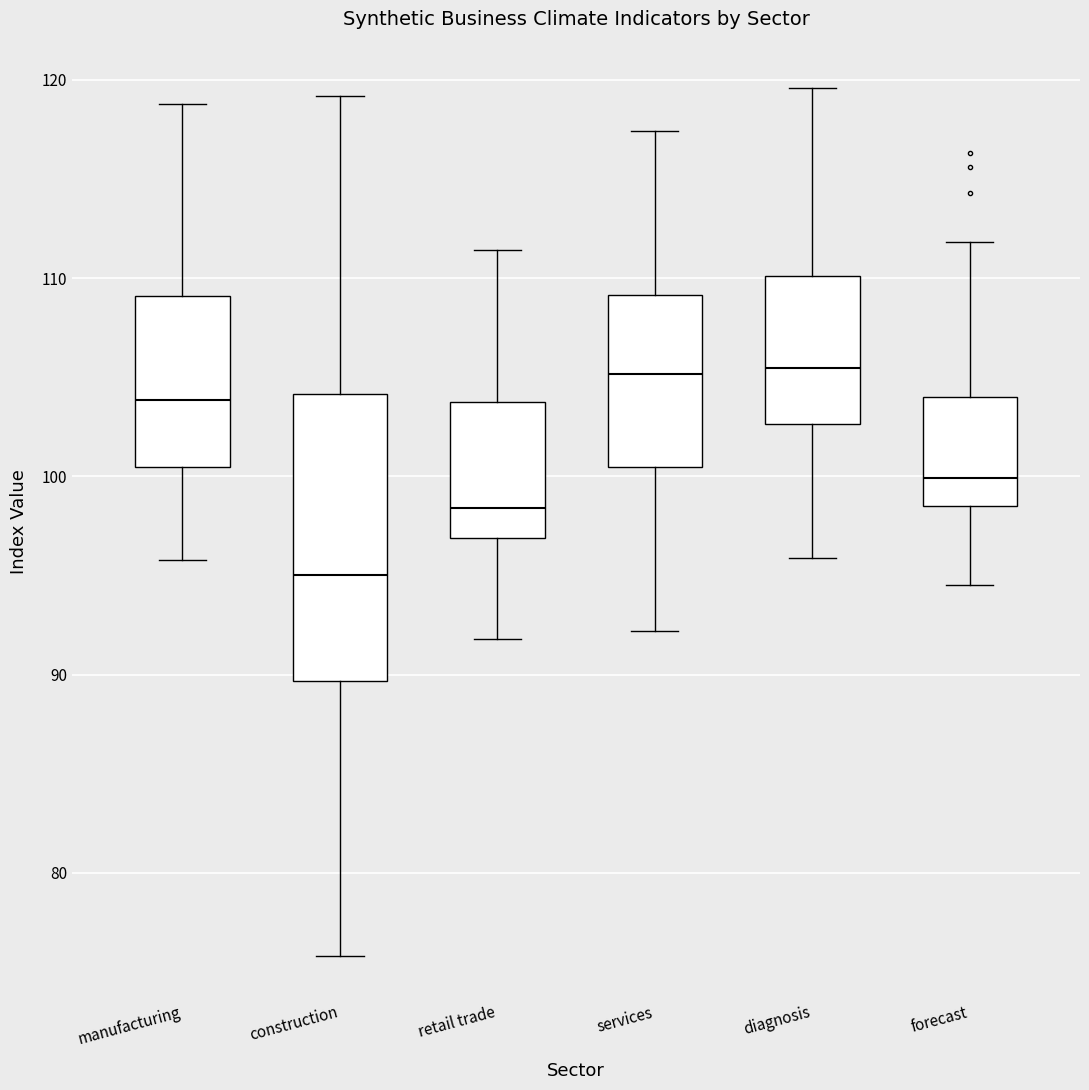

Reading left to right, read every box against the y-axis: the position of its median line, the range the box covers, and the ends of its whiskers. The values are not printed on the chart, so give them approximately, as read against the axis.

manufacturing: median 104, box 100 to 109, whiskers 96 to 119
construction: median 95, box 90 to 104, whiskers 76 to 119
retail trade: median 98, box 97 to 104, whiskers 92 to 111
services: median 105, box 100 to 109, whiskers 92 to 117
diagnosis: median 105, box 103 to 110, whiskers 96 to 120
forecast: median 100, box 99 to 104, whiskers 95 to 112